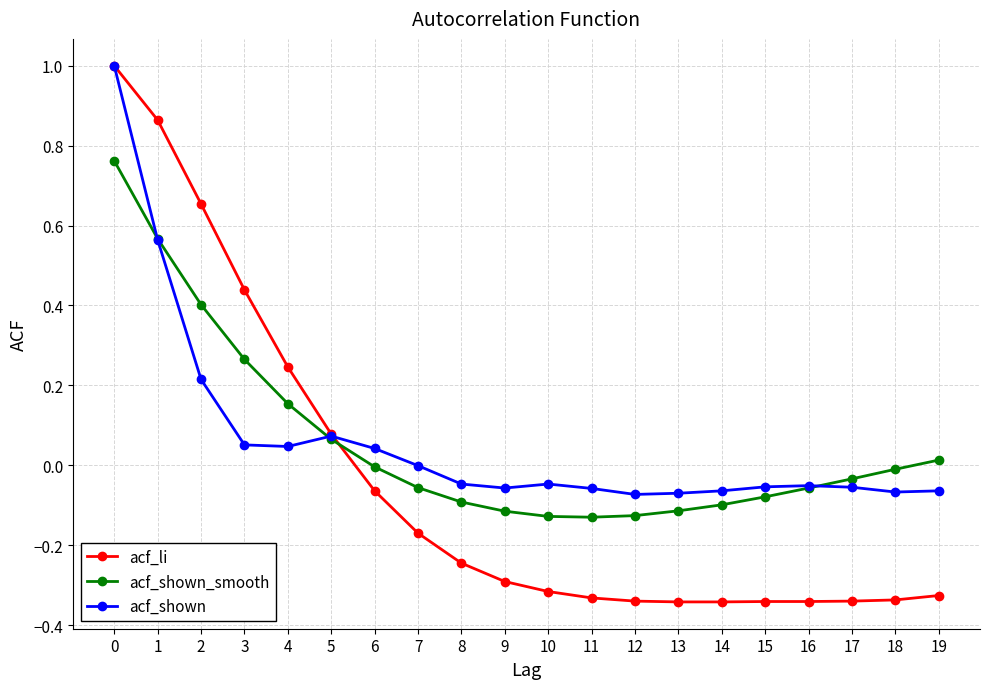

The acf_shown series shows -0.0 at 7. True or false?

True